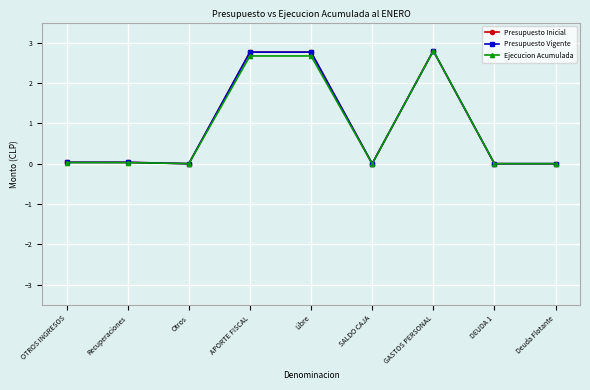

Does the chart have visible grid lines?

Yes